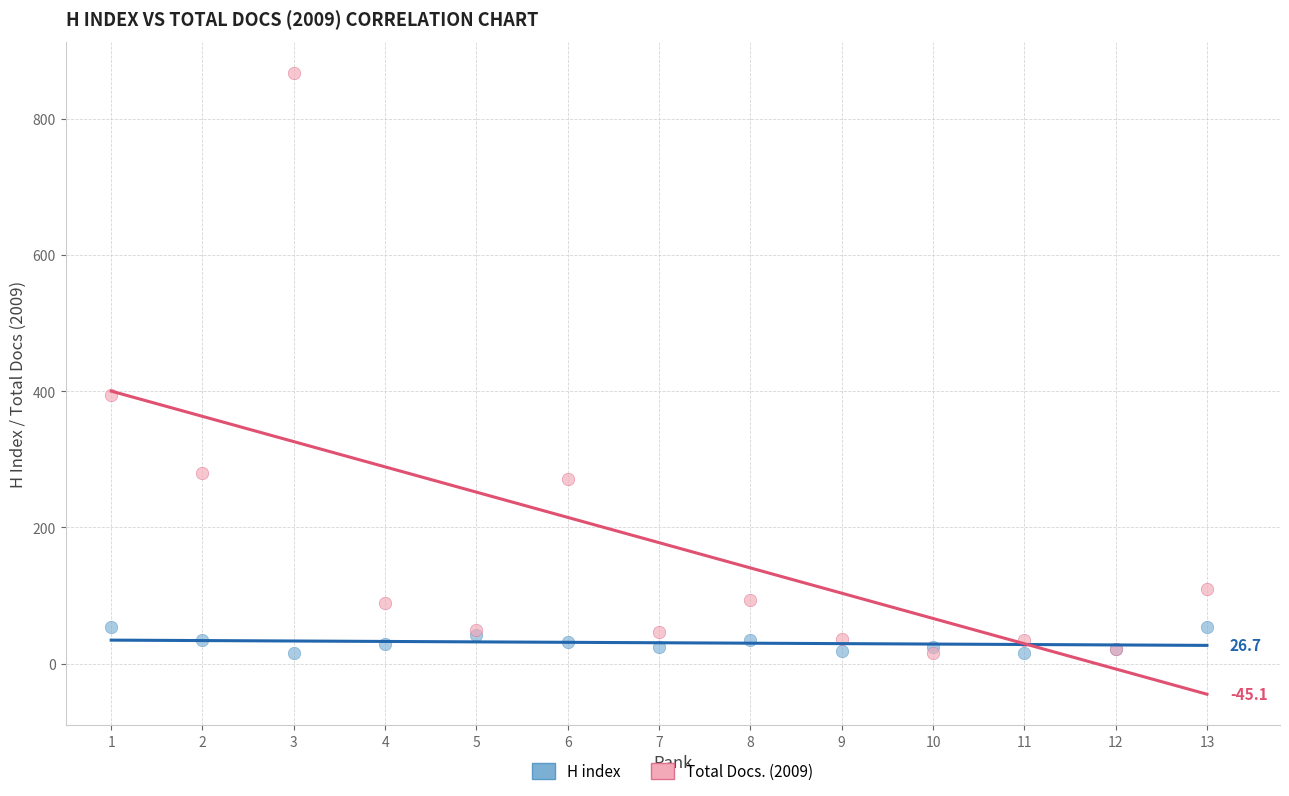

What are all the series names shown in the legend?

H index, Total Docs. (2009)